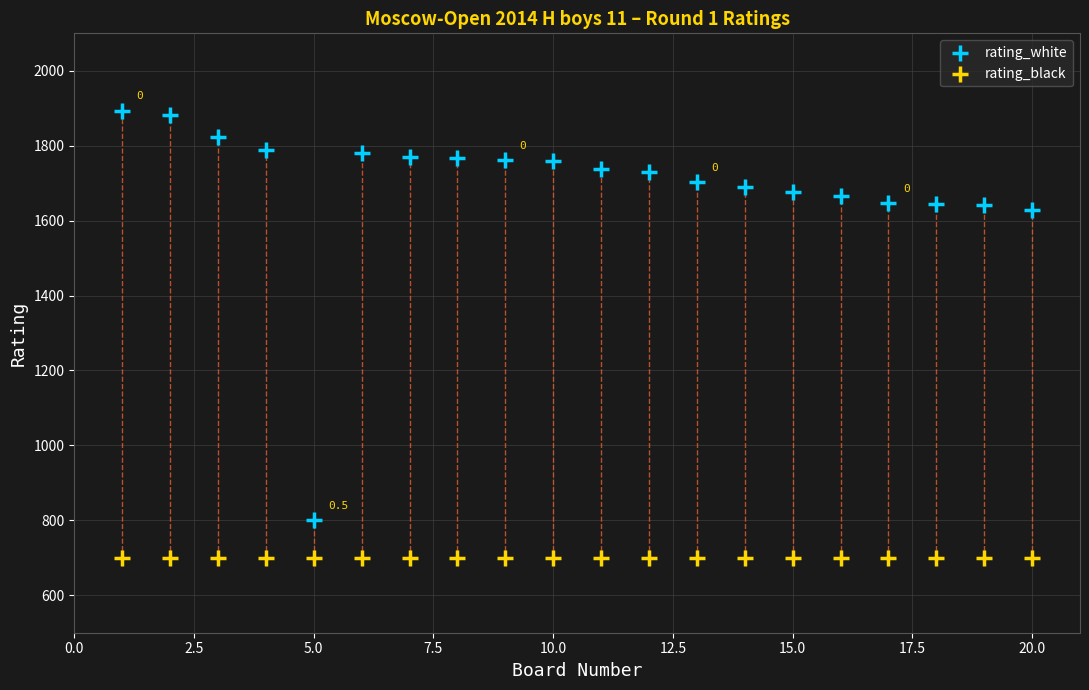

Which series contains the highest Y value?

rating_white